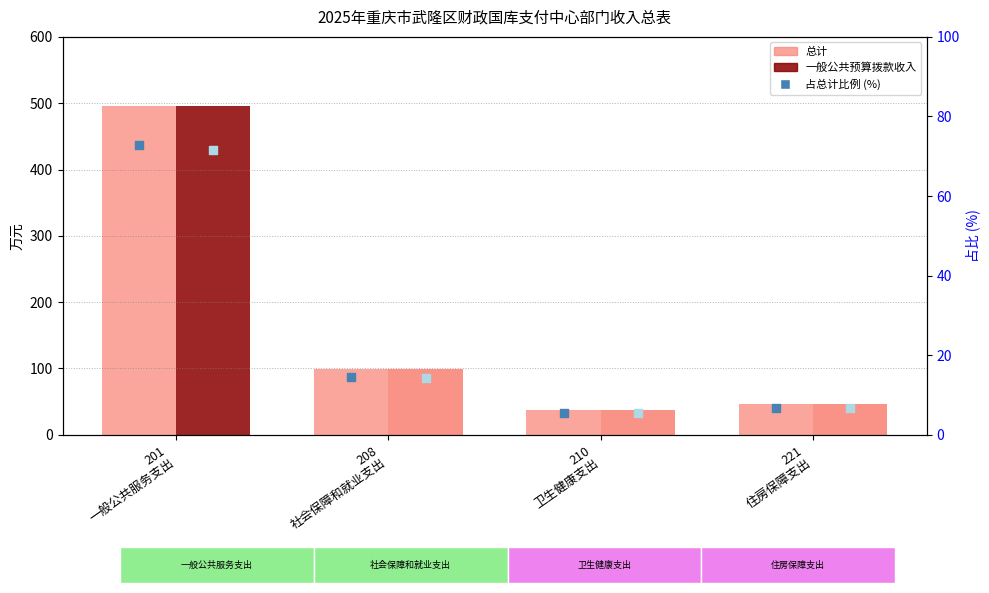

At how many categories does at least one series exceed 395?

1